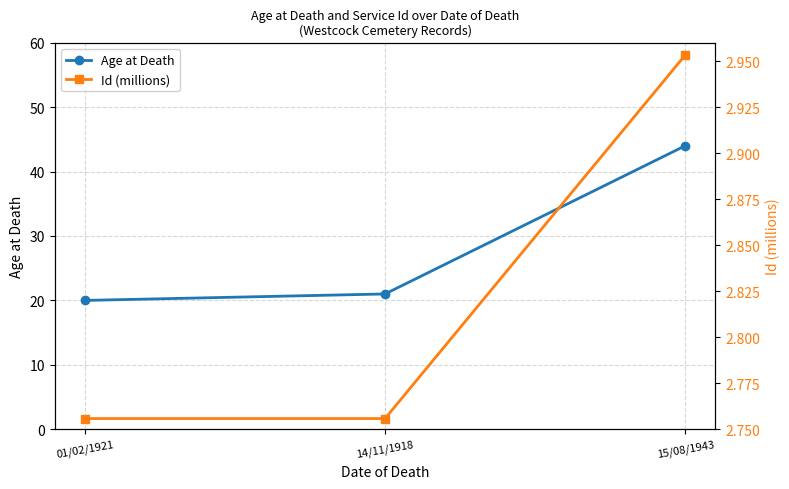

What is the difference between the highest and lowest values at 14/11/1918?

18.2